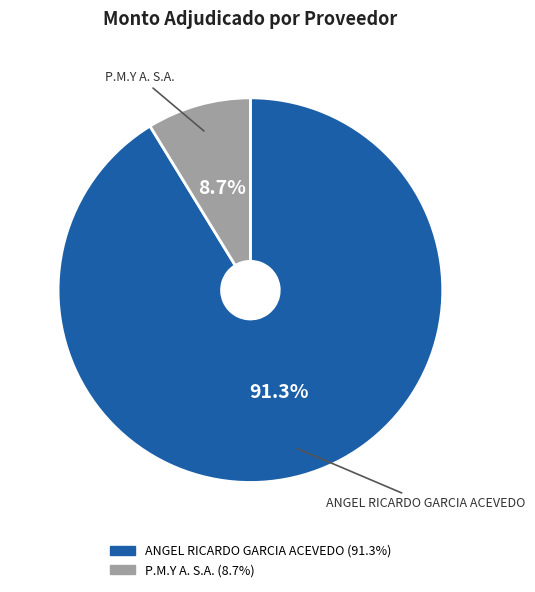

Which slice is the smallest?

P.M.Y A. S.A.